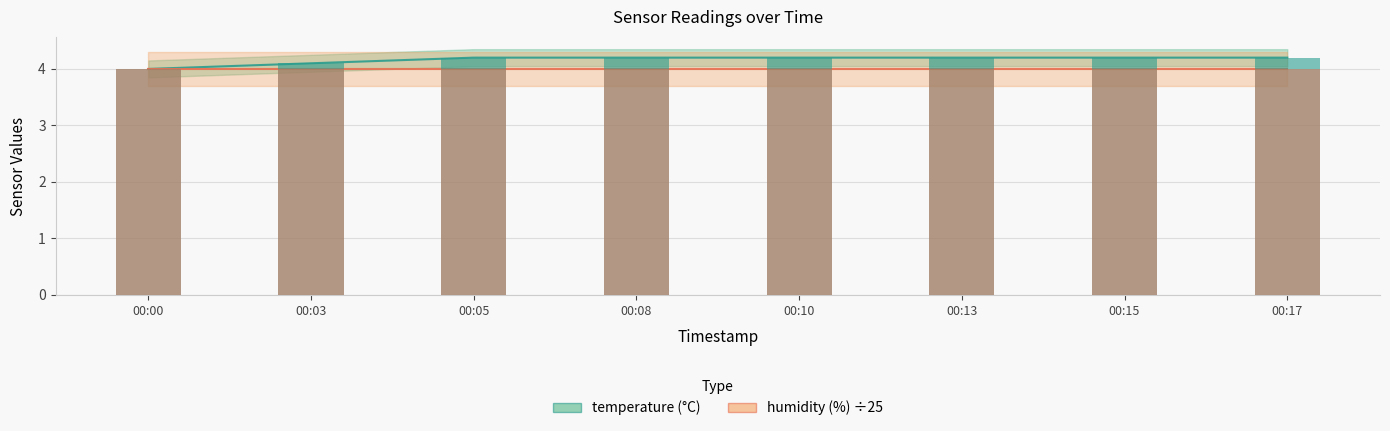

What is the greatest value displayed?

4.2